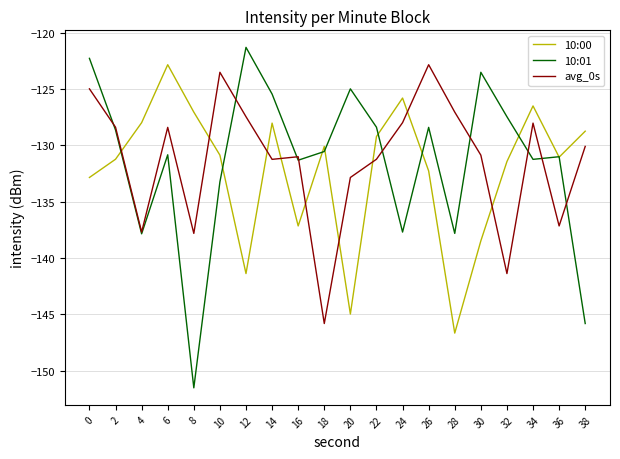

Rank the series by their average value, from lowest to highest.

10:00, 10:01, avg_0s